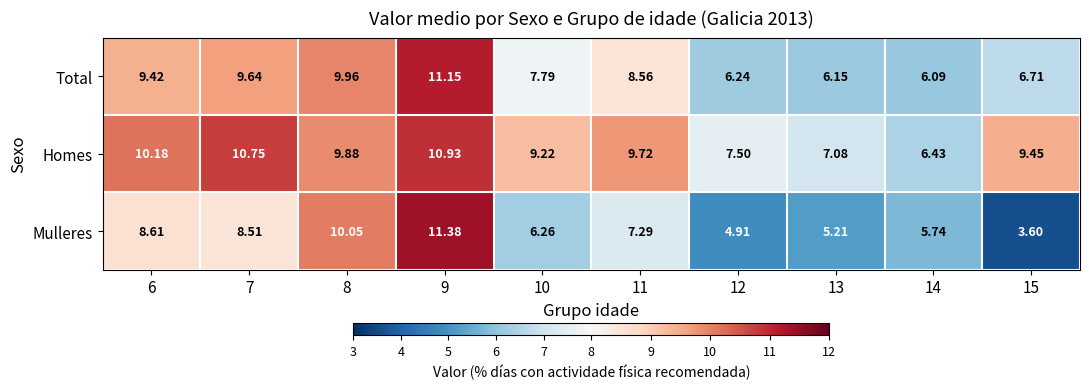

List the series in order of their overall mean, lowest first.

Mulleres, Total, Homes